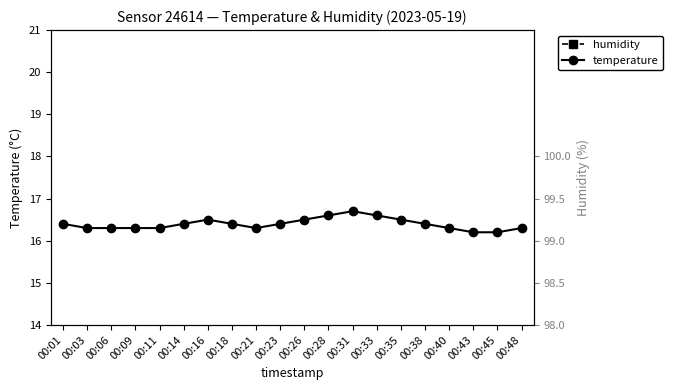

Does the chart display data point markers on the line(s)?

Yes